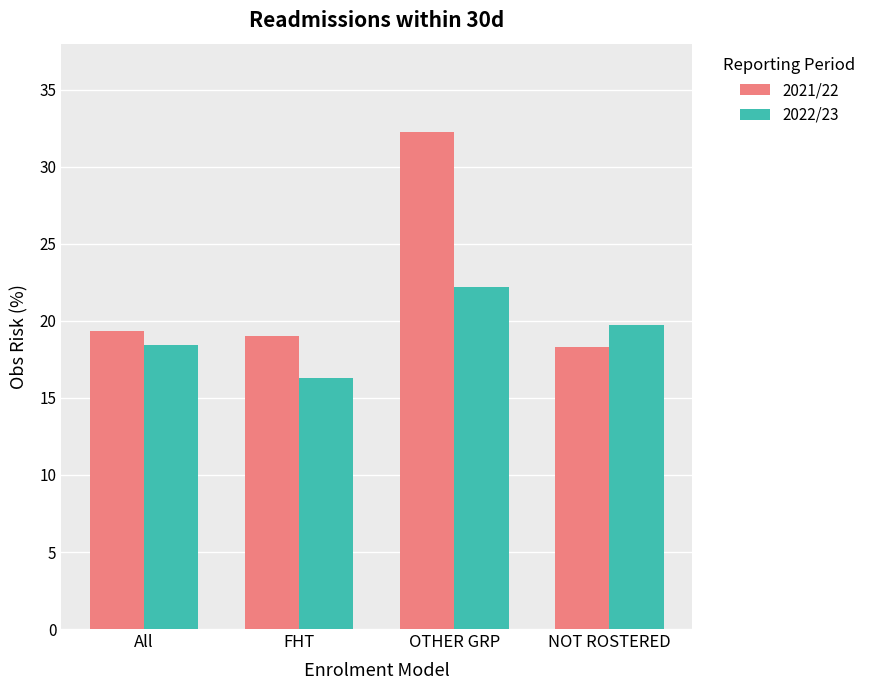

Reading right to left, extract all data points from this chart.

2021/22: NOT ROSTERED=18.3	OTHER GRP=32.3	FHT=19.0	All=19.3
2022/23: NOT ROSTERED=19.7	OTHER GRP=22.2	FHT=16.3	All=18.5